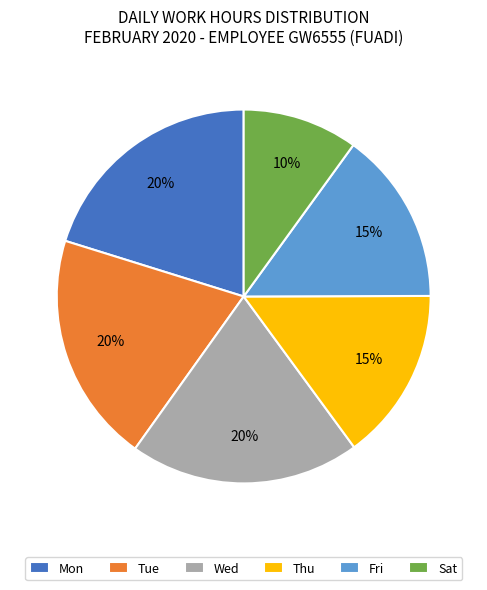

Is it true that Mon is 12% of the pie?

False